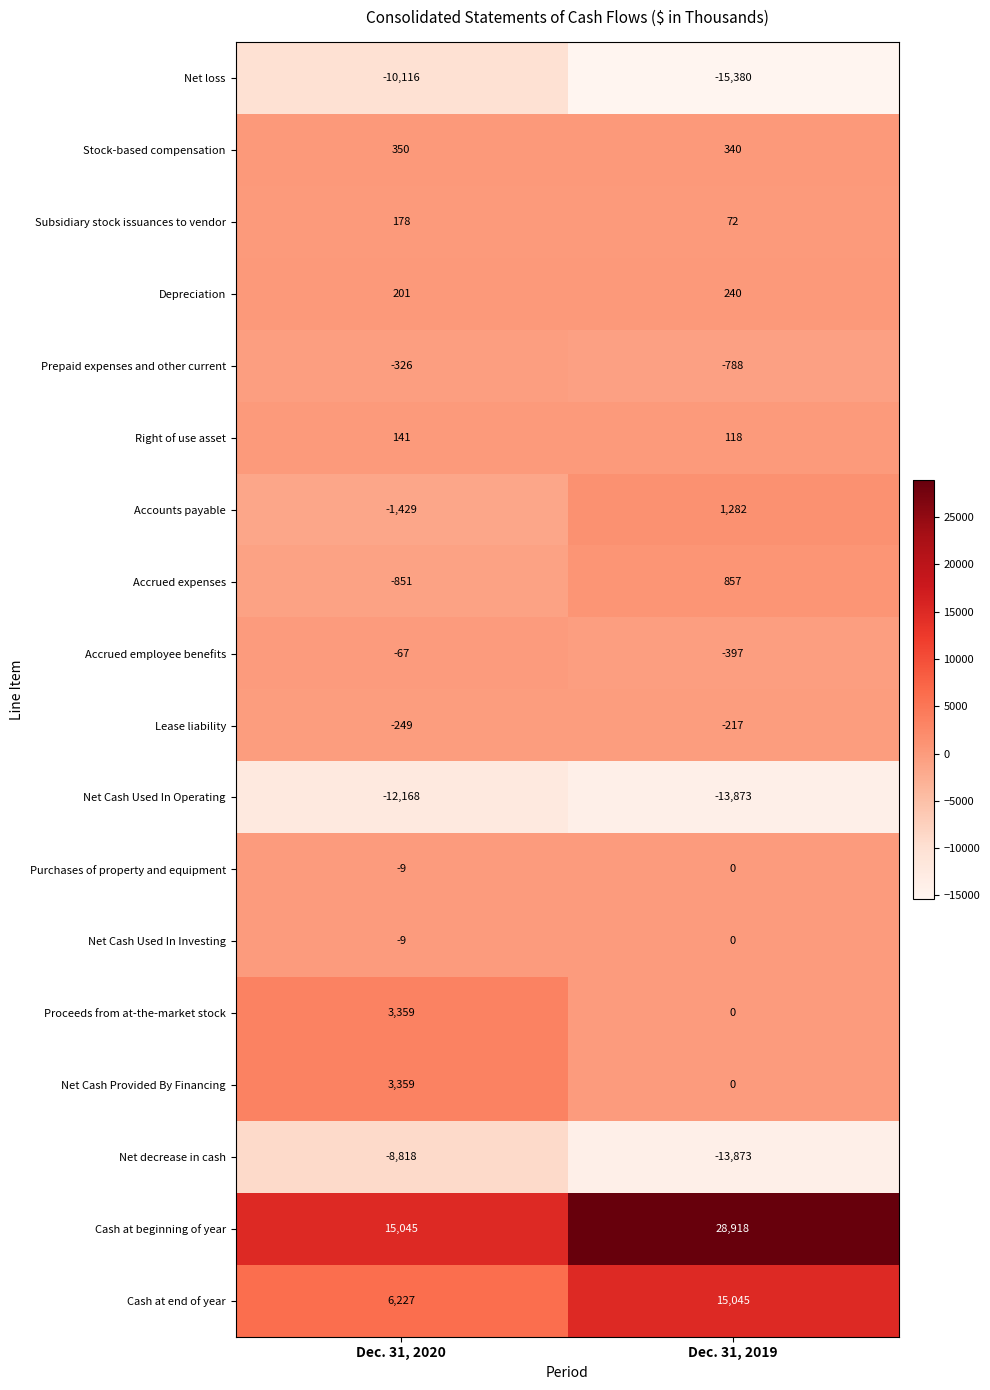

True or false: Subsidiary stock issuances to vendor has a value of 72 at Dec. 31, 2019.

True